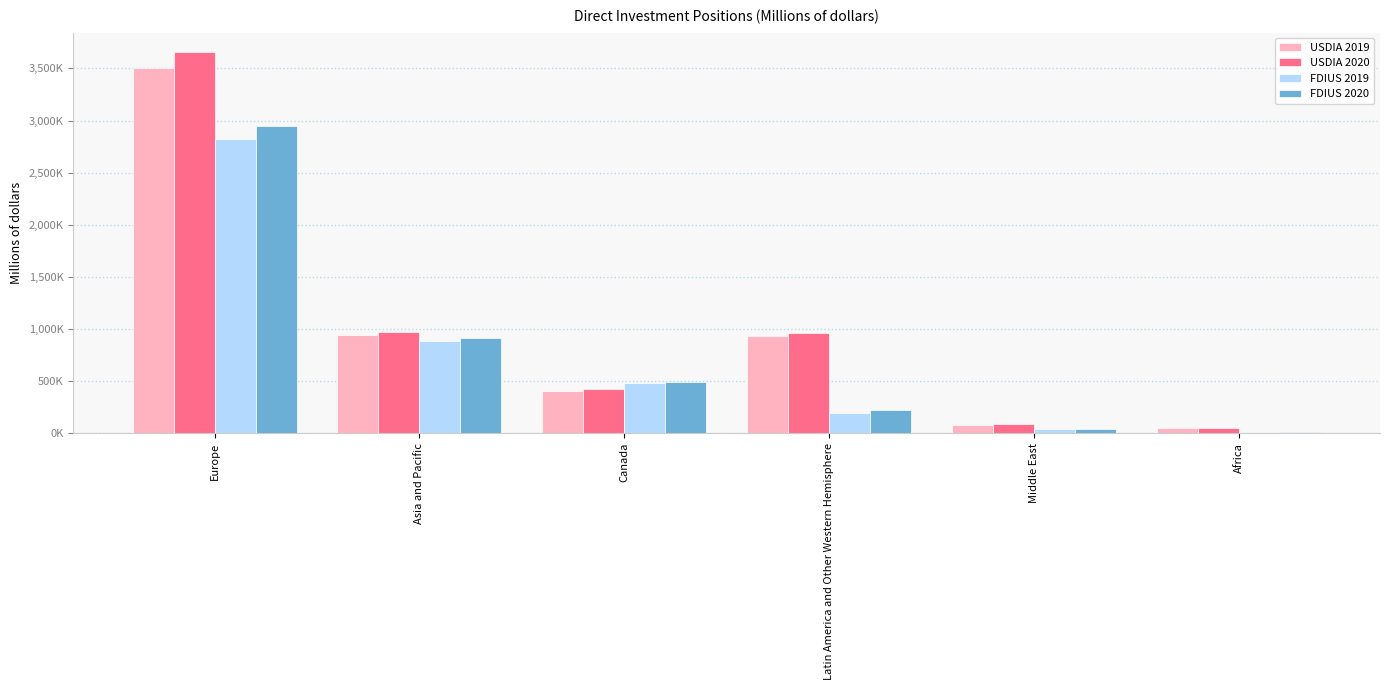

What are all the series names shown in the legend?

USDIA 2019, USDIA 2020, FDIUS 2019, FDIUS 2020